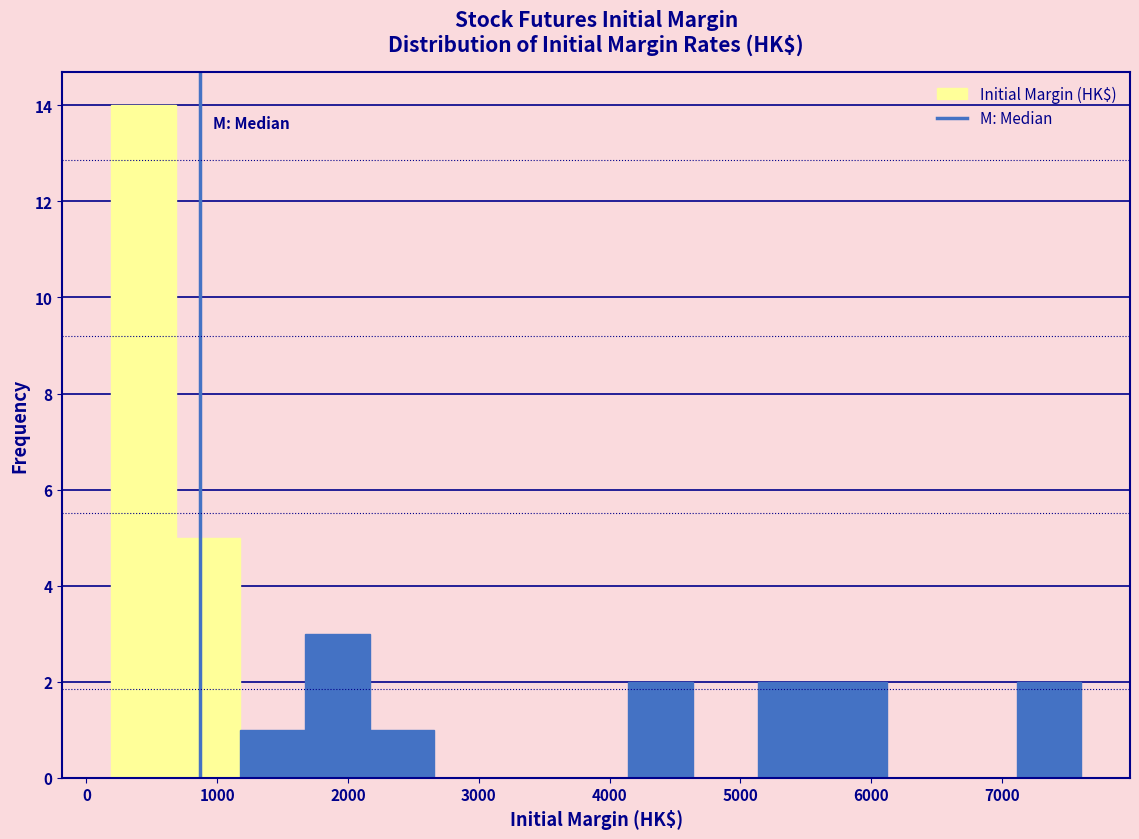

Over which range of the x-axis is the bar tallest?

200 to 700